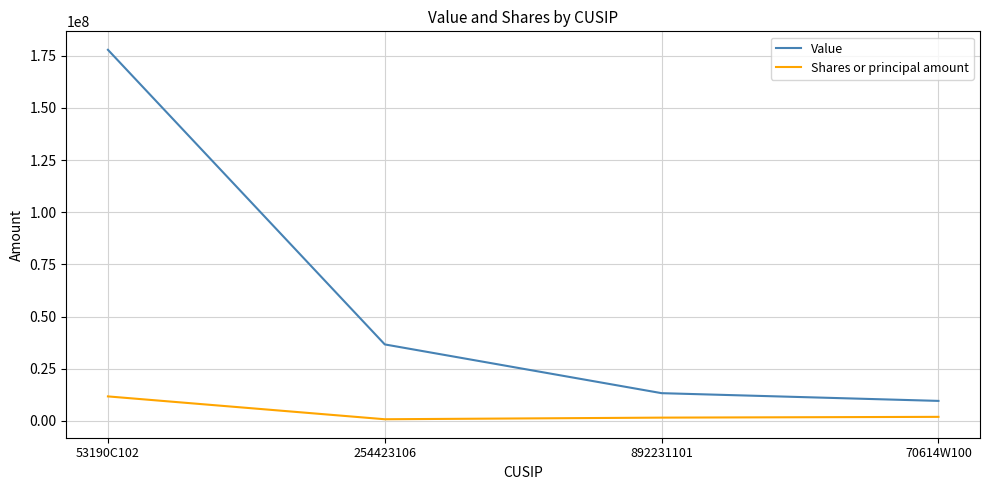

Rank the series by their average value, from highest to lowest.

Value, Shares or principal amount